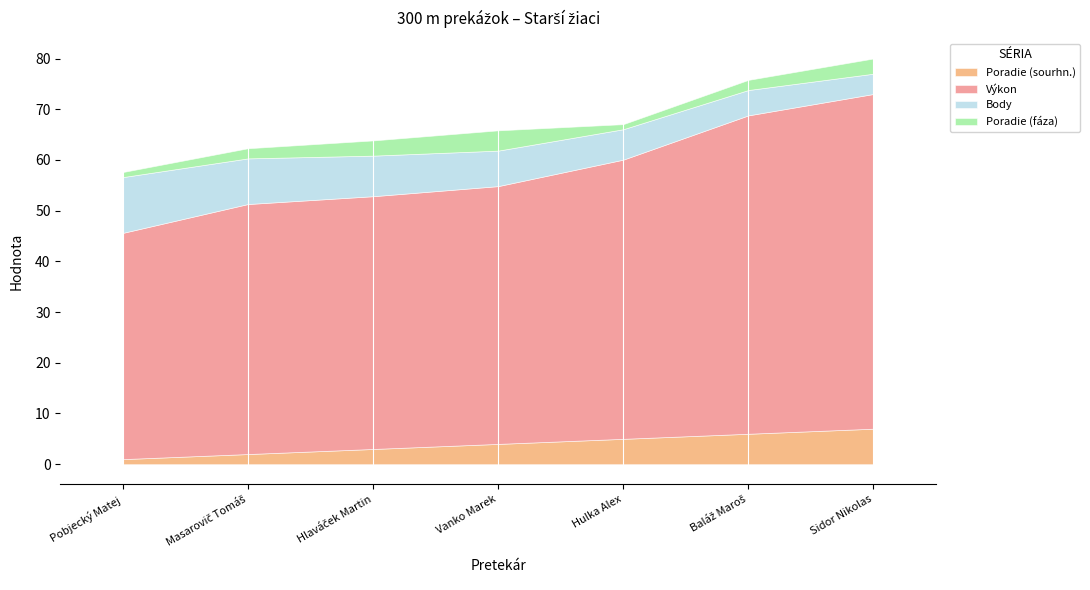

True or false: Výkon has more than 1 points higher than both neighbors.

False